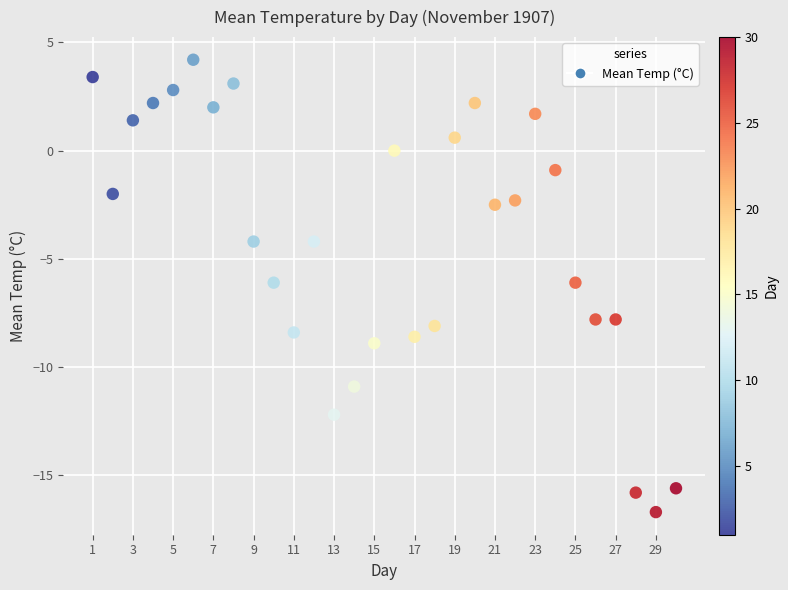

What is the range of X values (max minus min)?

29.0